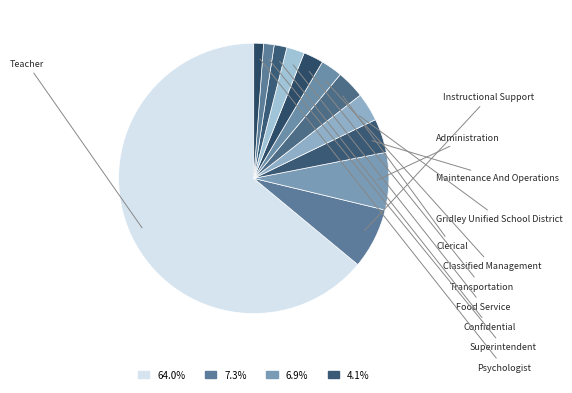

Combined, do Gridley Unified School District and Administration account for over 50%?

No